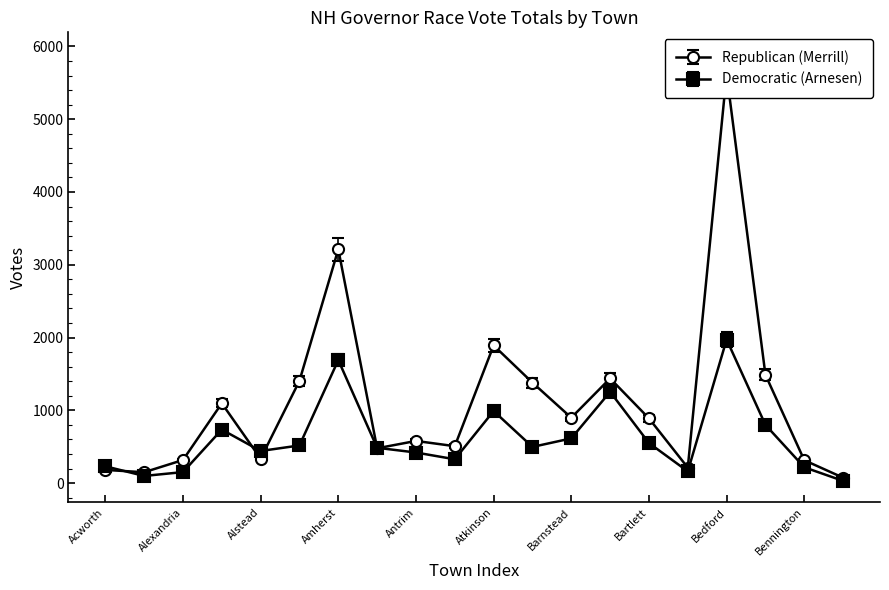

At which category is the sum across all series the highest?

Bedford